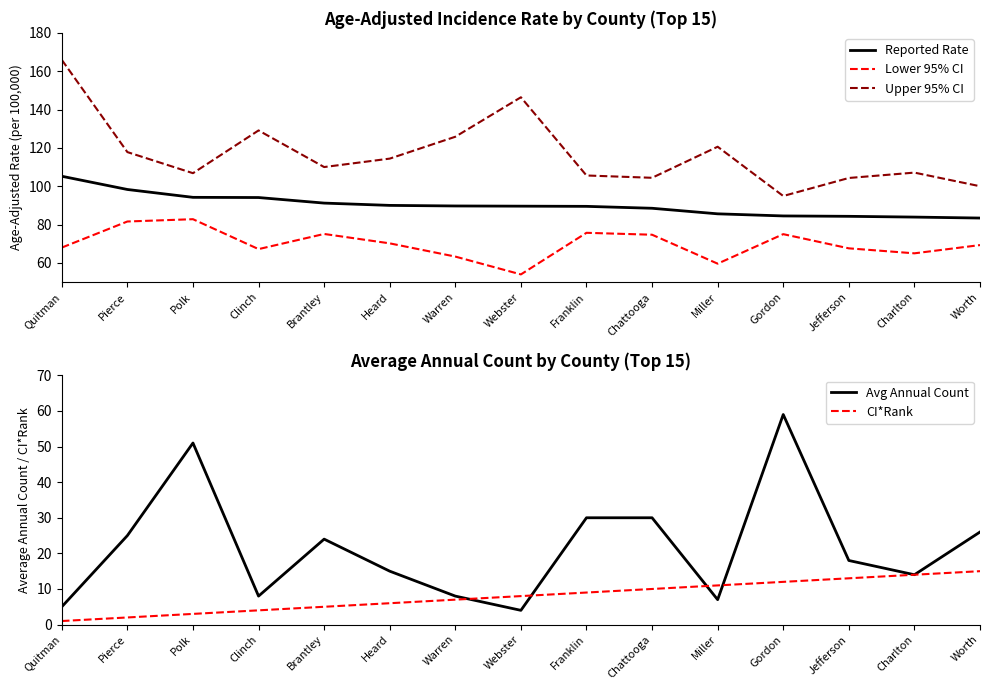

Reading left to right, transcribe all the data shown in this chart.

Reported Rate: 105.2	98.3	94.2	94.1	91.2	90.0	89.7	89.6	89.5	88.5	85.6	84.5	84.3	83.9	83.4
Lower 95% CI: 68.0	81.6	82.8	67.2	75.1	70.2	63.3	54.0	75.7	74.7	59.6	75.0	67.6	65.0	69.3
Upper 95% CI: 165.9	117.8	106.8	129.1	110.0	114.4	125.8	146.4	105.6	104.4	120.6	94.9	104.3	107.1	100.0
Avg Annual Count: 5.0	25.0	51.0	8.0	24.0	15.0	8.0	4.0	30.0	30.0	7.0	59.0	18.0	14.0	26.0
CI*Rank: 1.0	2.0	3.0	4.0	5.0	6.0	7.0	8.0	9.0	10.0	11.0	12.0	13.0	14.0	15.0